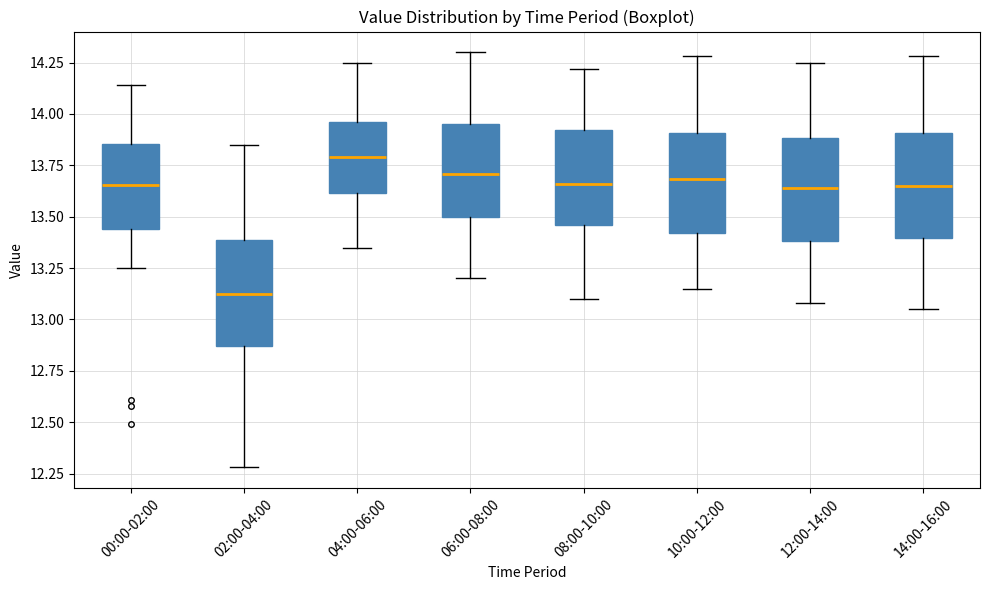

Which box has the lowest median line?

02:00-04:00